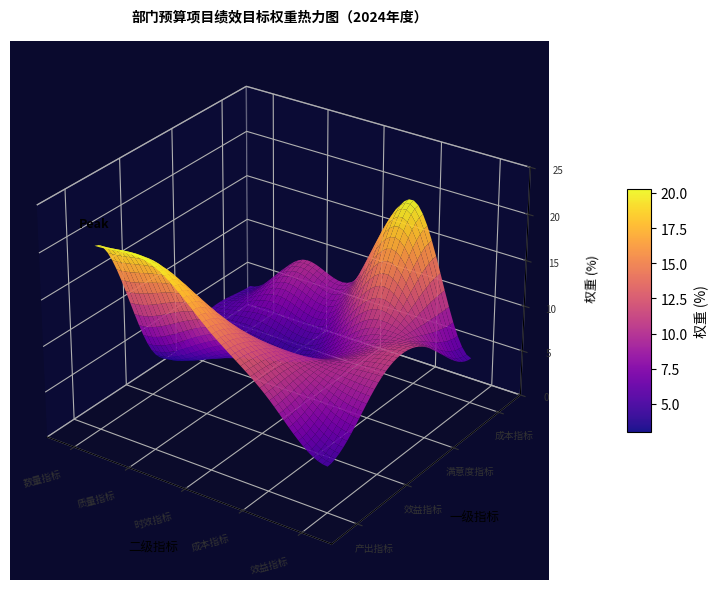

How many values in the 产出指标 series exceed 15?

2